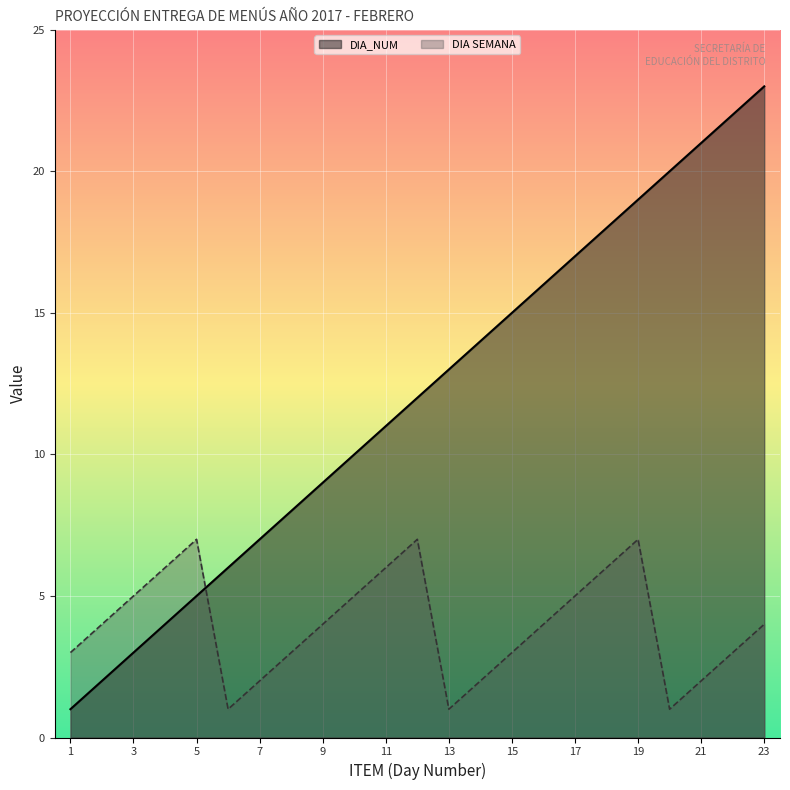

Is the value of DIA_NUM at 1 greater than the value of FEBRERO at 19?

No